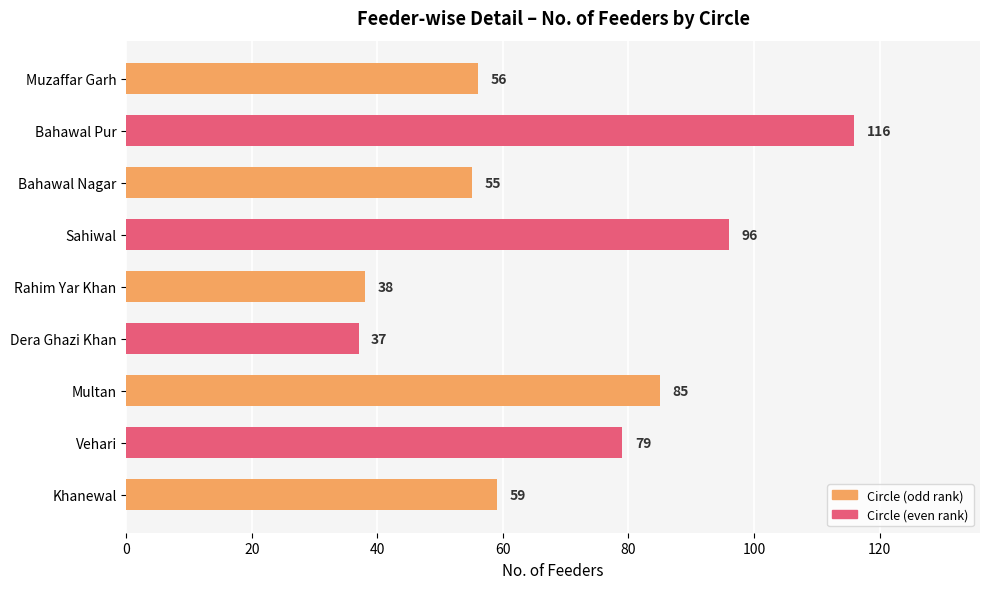

Which category has the lowest value across all series?

Dera Ghazi Khan